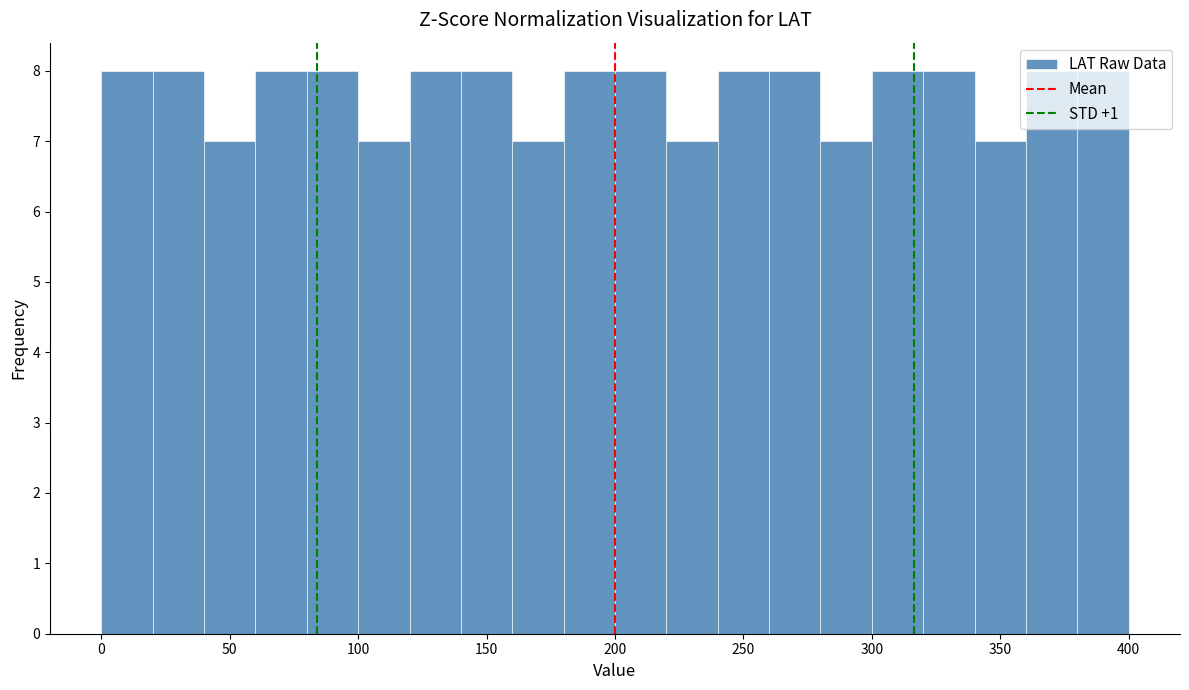

Reading left to right, transcribe this chart: for each bar, give the range it covers on the x-axis and its height. The values are not printed on the chart, so give them approximately, as read against the axis.

0 to 20: 8
20 to 40: 8
40 to 60: 7
60 to 80: 8
80 to 100: 8
100 to 120: 7
120 to 140: 8
140 to 160: 8
160 to 180: 7
180 to 200: 8
200 to 220: 8
220 to 240: 7
240 to 260: 8
260 to 280: 8
280 to 300: 7
300 to 320: 8
320 to 340: 8
340 to 360: 7
360 to 380: 8
380 to 400: 8